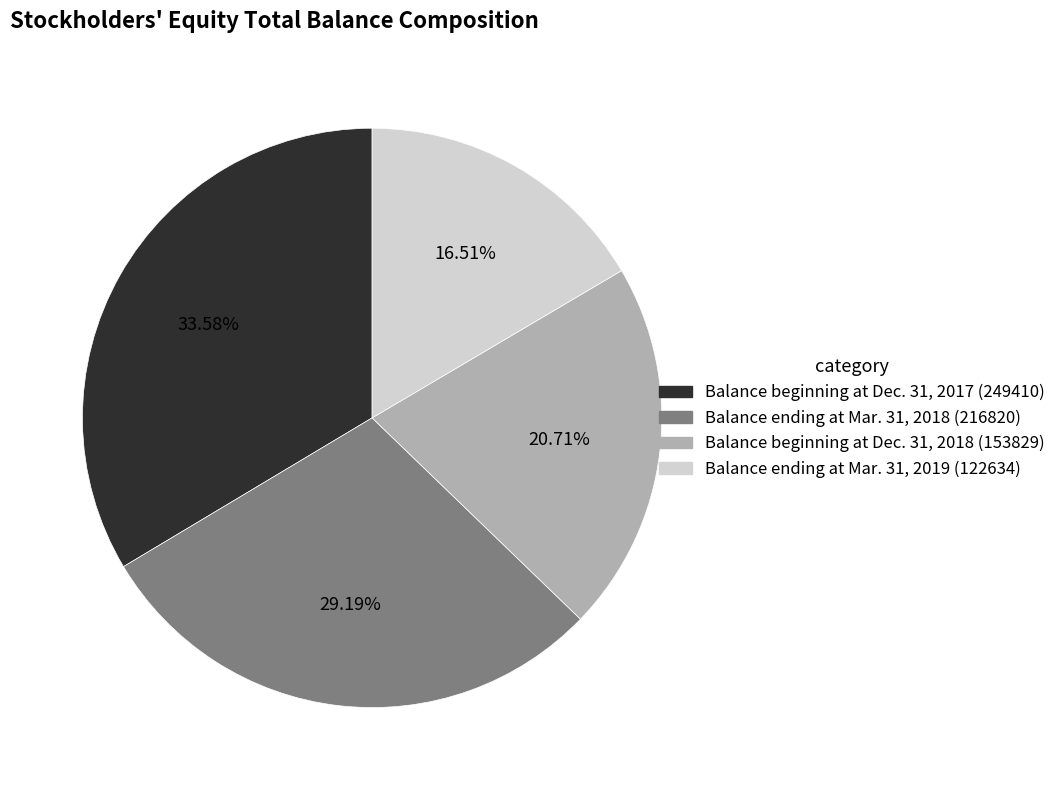

To the nearest percent, what percentage of the pie is Balance beginning at Dec. 31, 2018?

21%